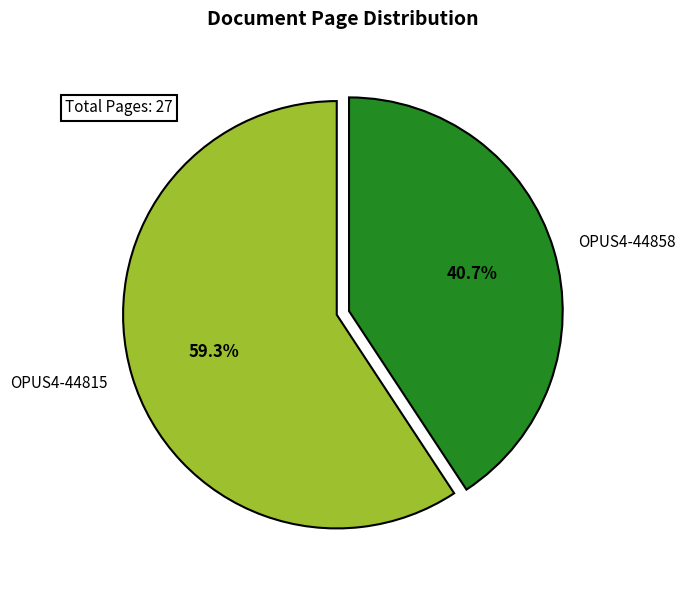

Combined, what portion of the pie is OPUS4-44858 and OPUS4-44815?

100.0%